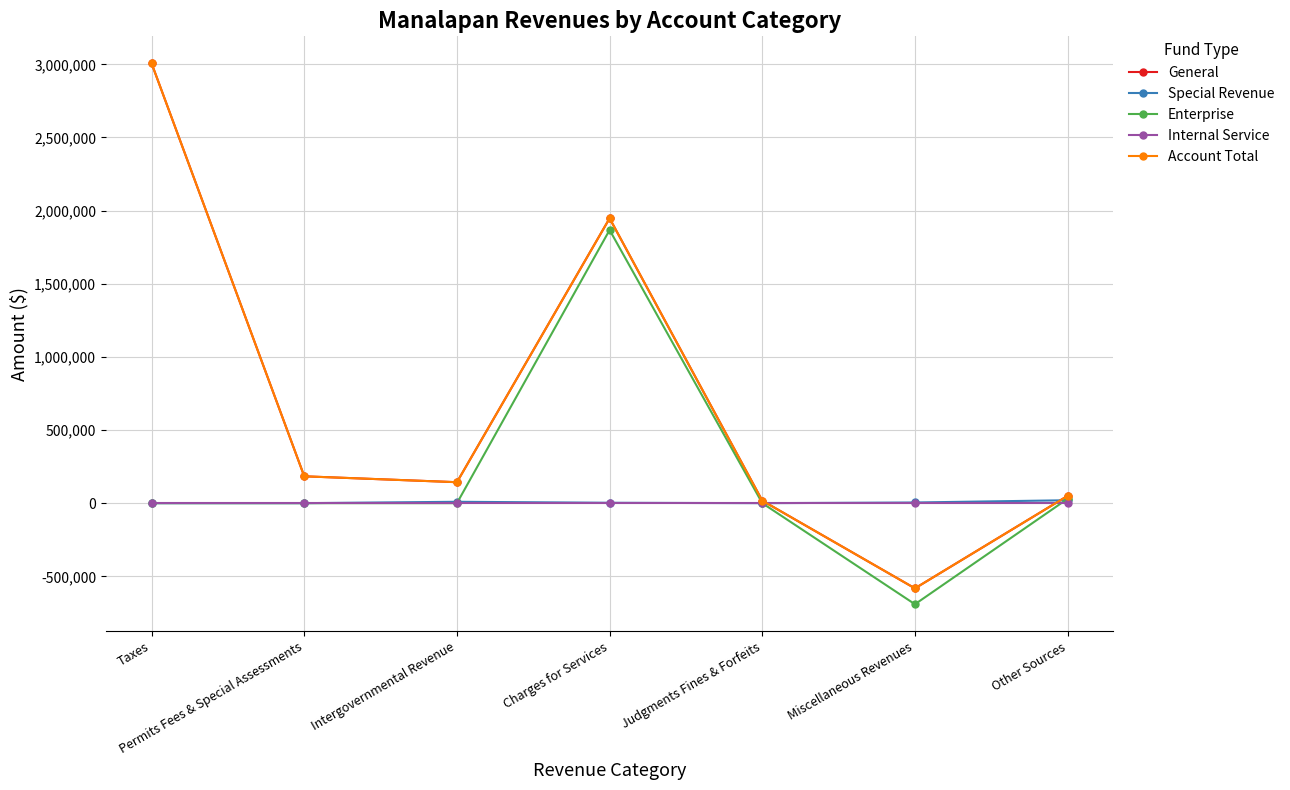

Is this an area chart (filled region under the line)?

No